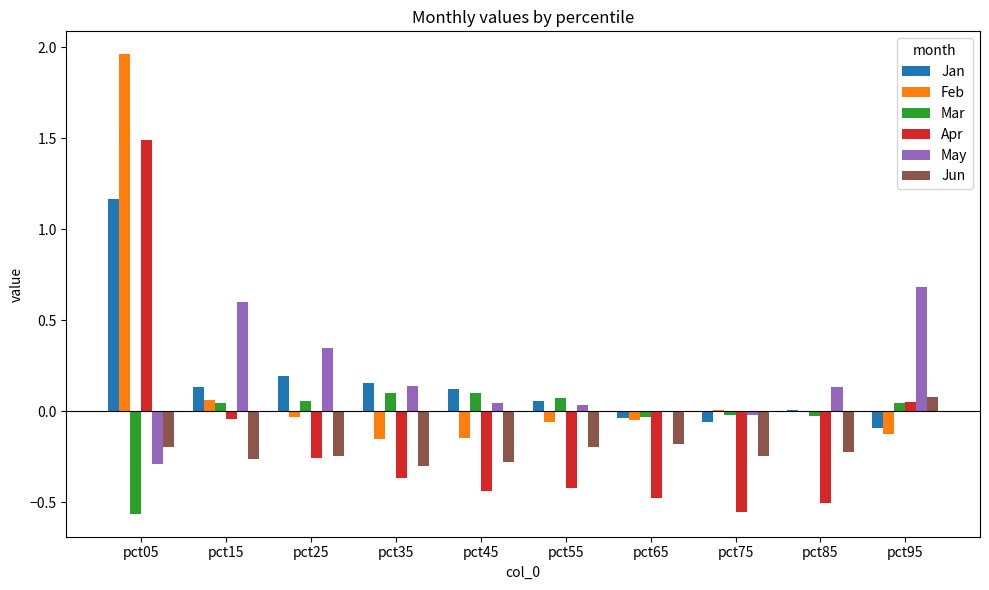

Which category has the highest value in the Jan series?

pct05